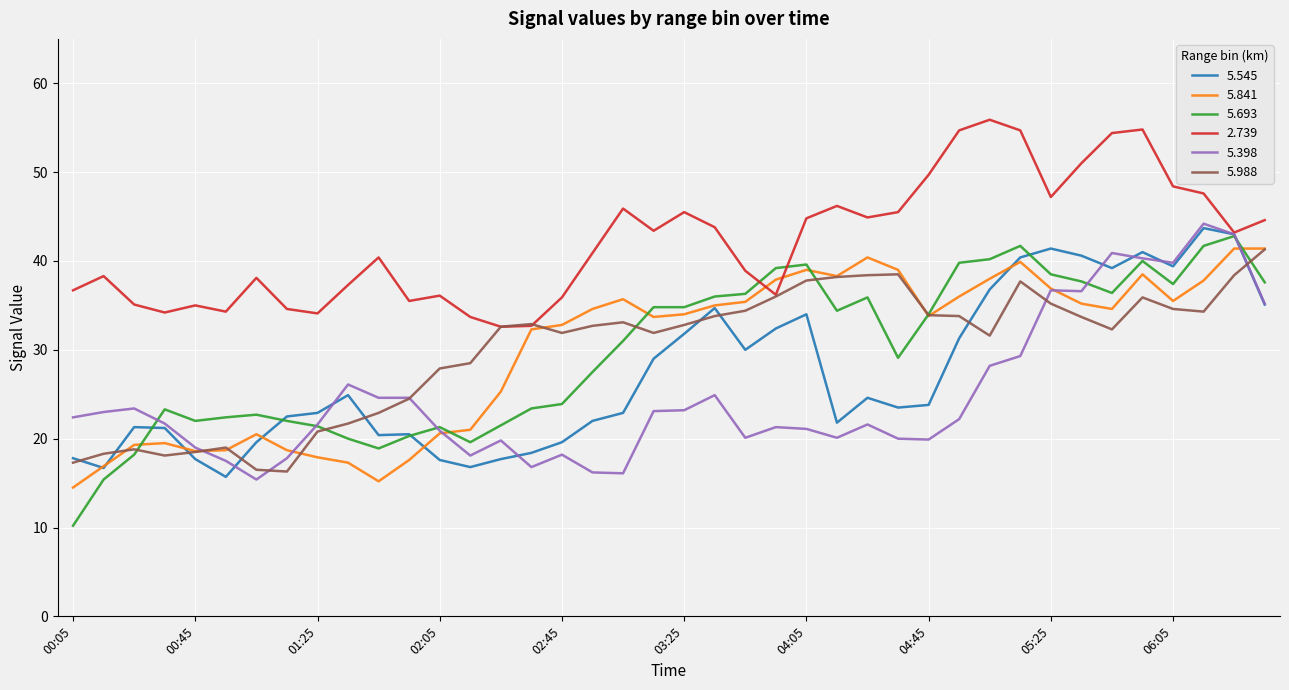

Which series has the largest total across all categories?

2.739